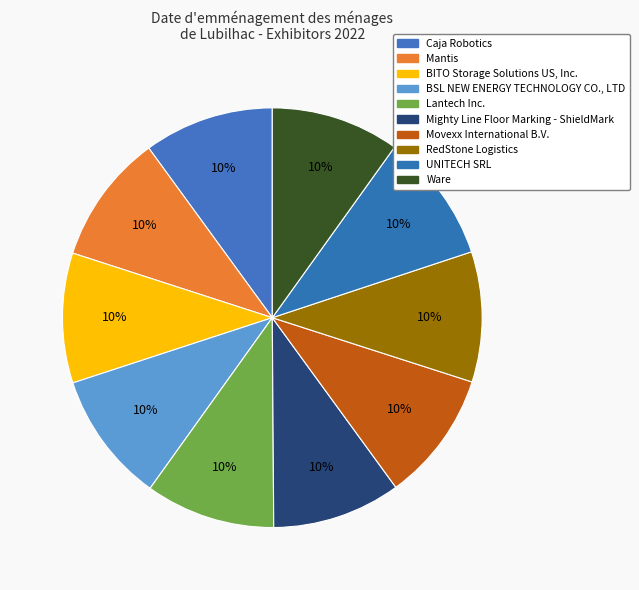

To the nearest percent, what is the average slice percentage?

10%